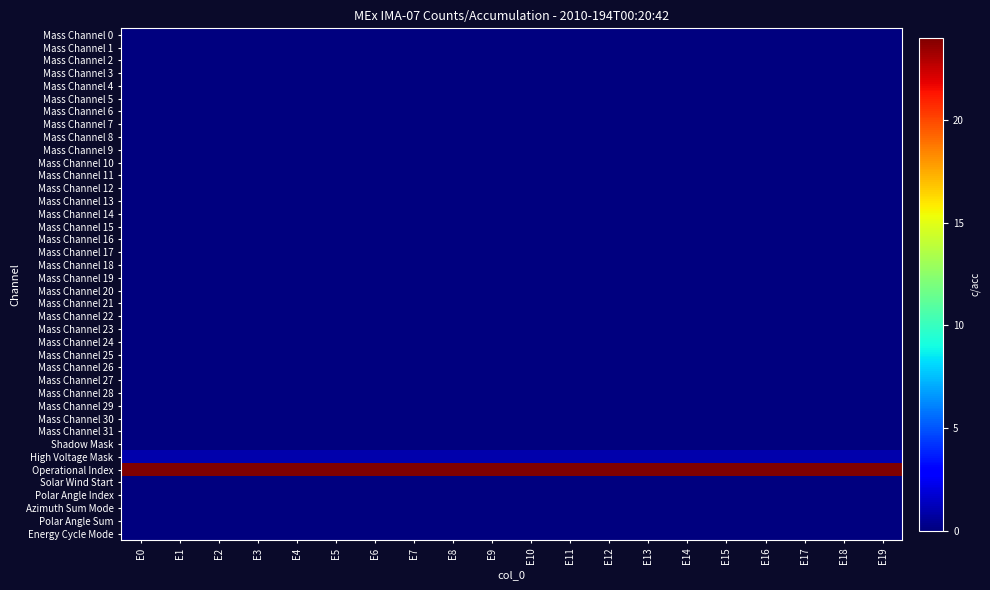

How many series are shown in this chart?

40